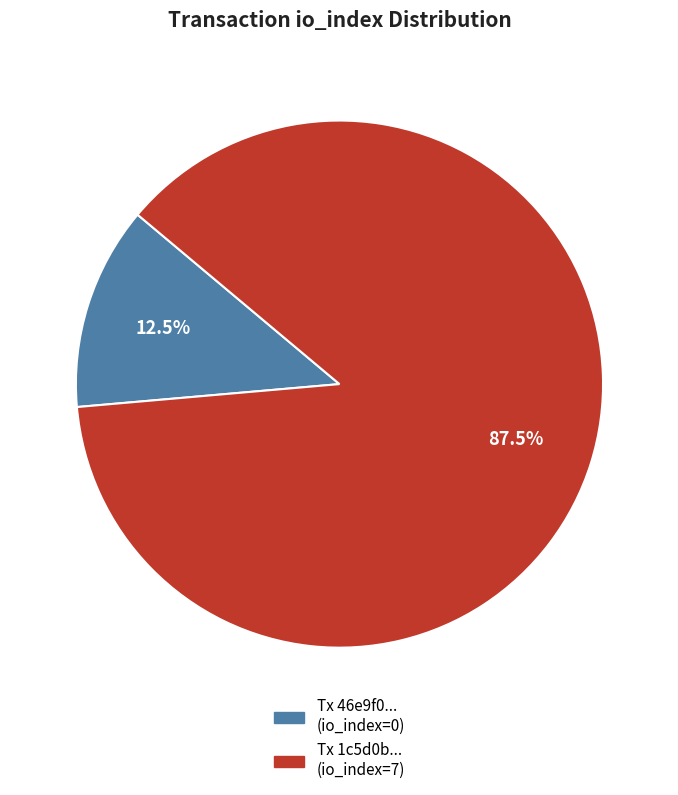

Is there a majority slice in this chart?

Yes